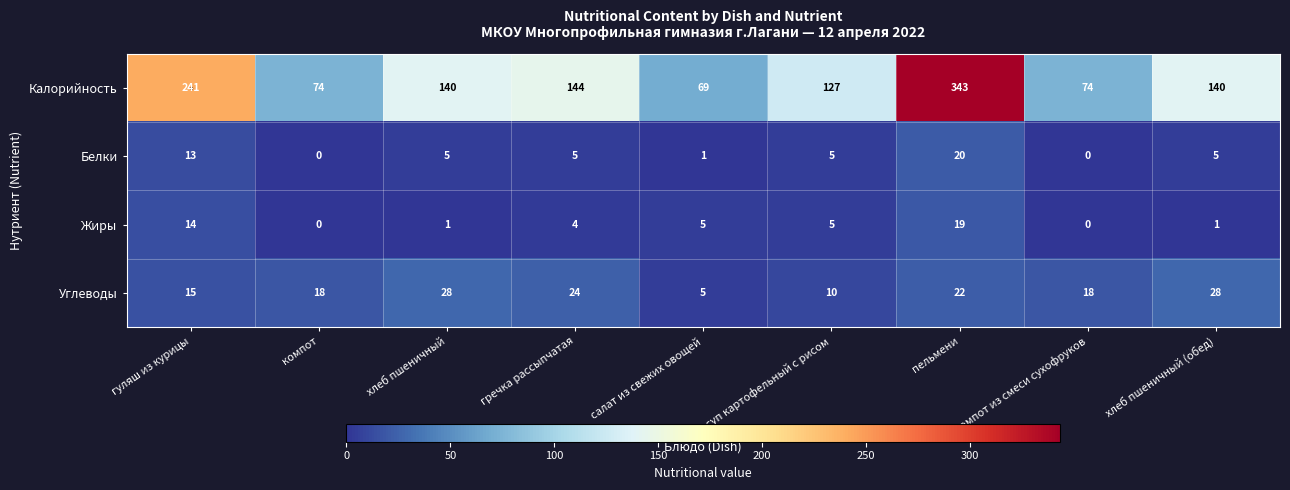

What is the sum of the Белки values at гуляш из курицы and салат из свежих овощей?

14